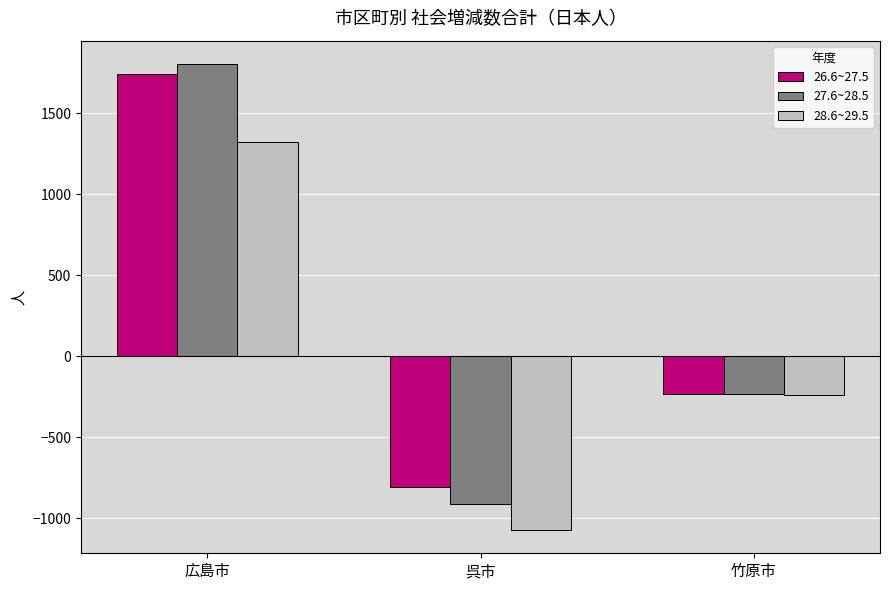

Reading left to right, extract all data points from this chart.

26.6~27.5: 広島市=1742	呉市=-810	竹原市=-232
27.6~28.5: 広島市=1803	呉市=-910	竹原市=-231
28.6~29.5: 広島市=1319	呉市=-1073	竹原市=-238